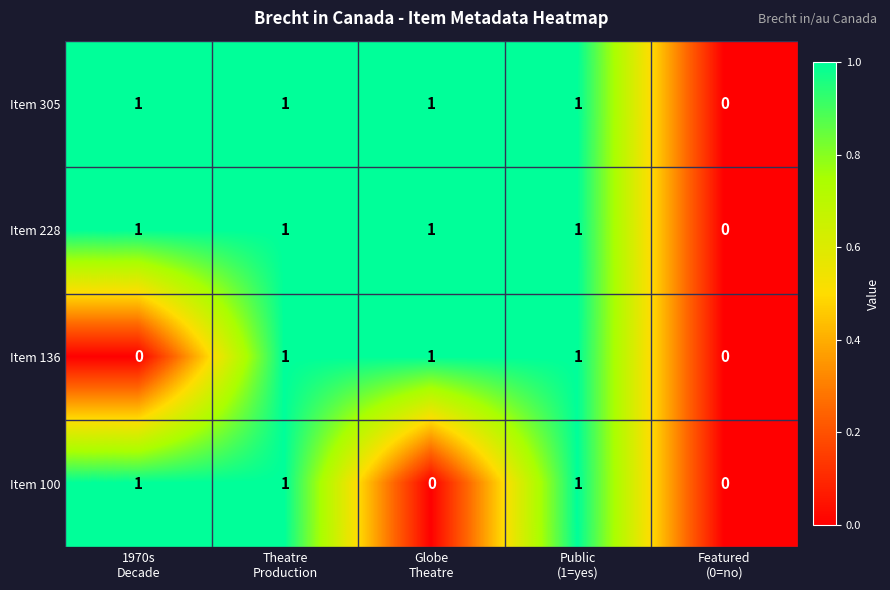

Count the Item 305 values in the range 1 to 2.

4